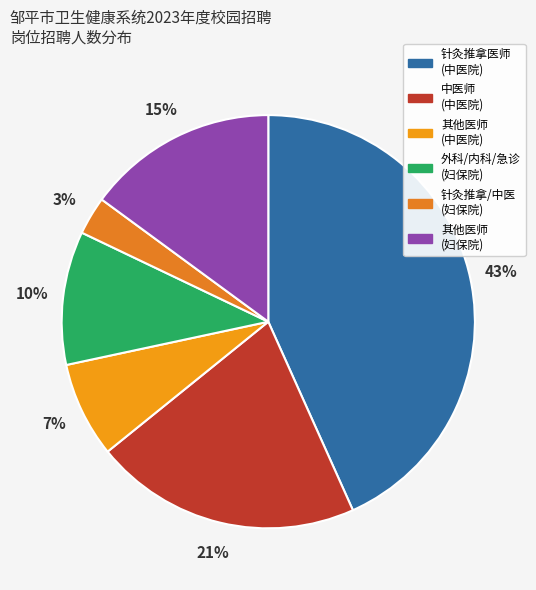

What is the largest slice in the pie chart?

针灸推拿医师 (中医院)